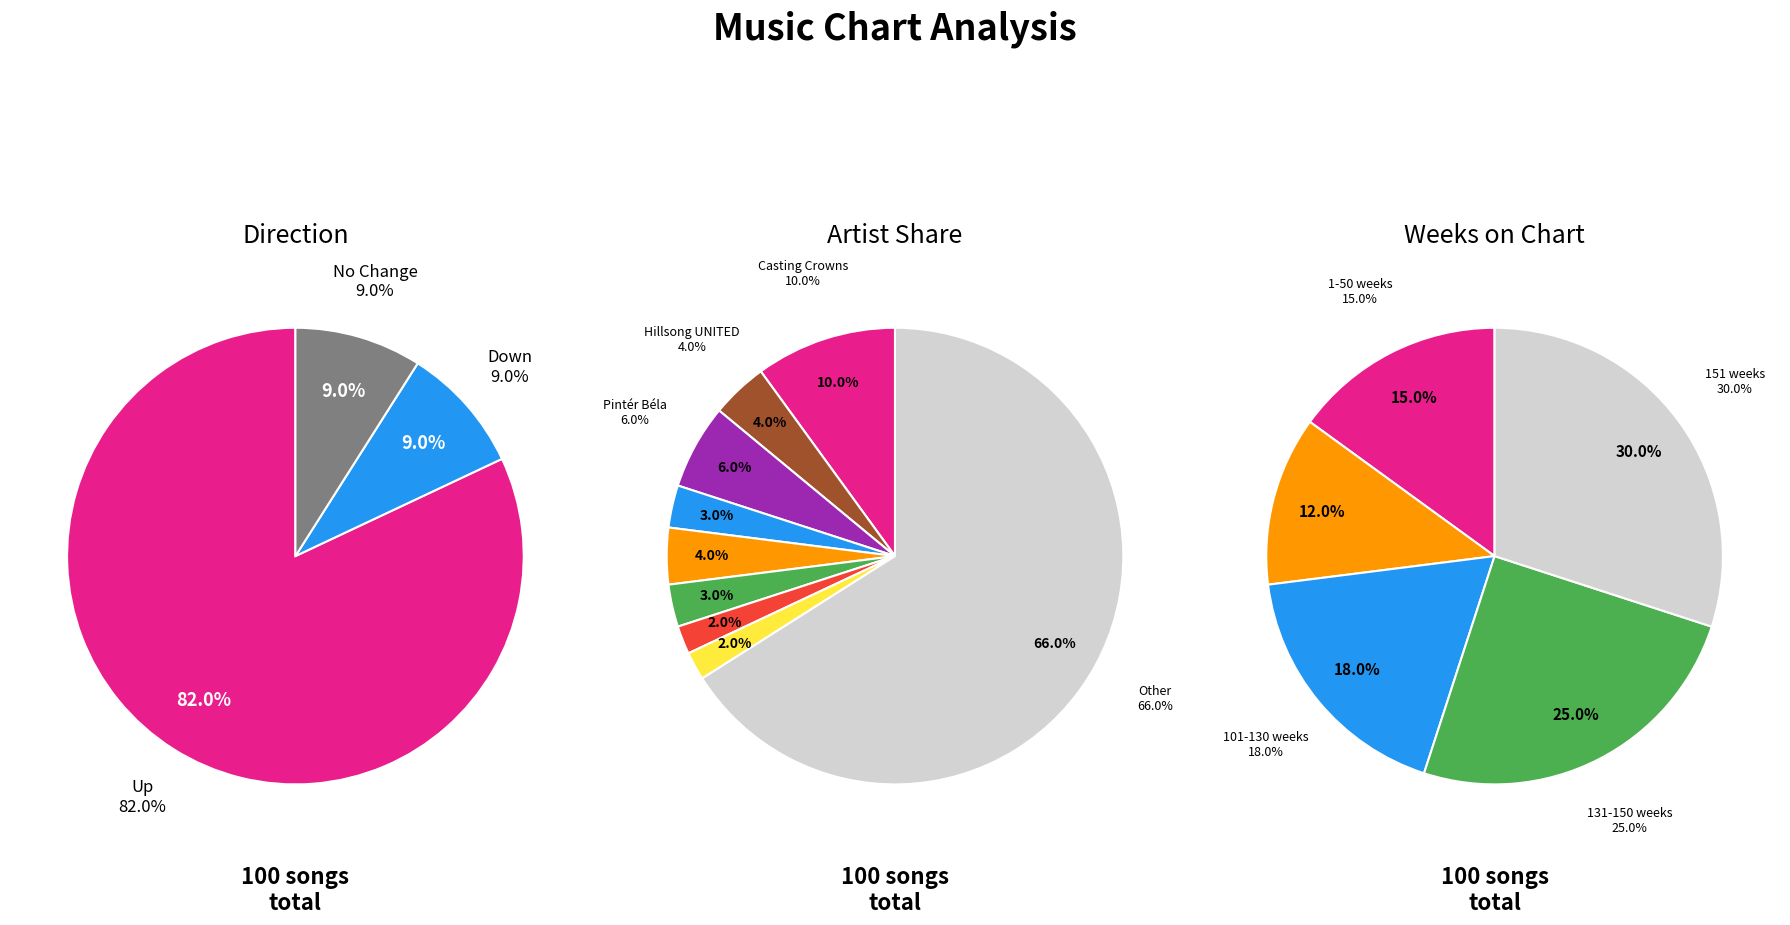

Which category accounts for the majority?

up